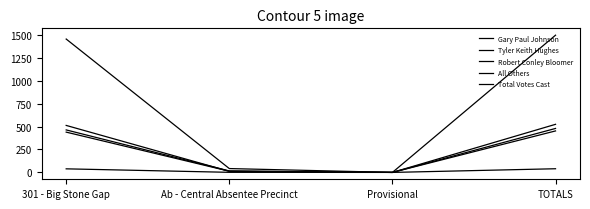

At which label is Tyler Keith Hughes closest to 239?

Ab - Central Absentee Precinct